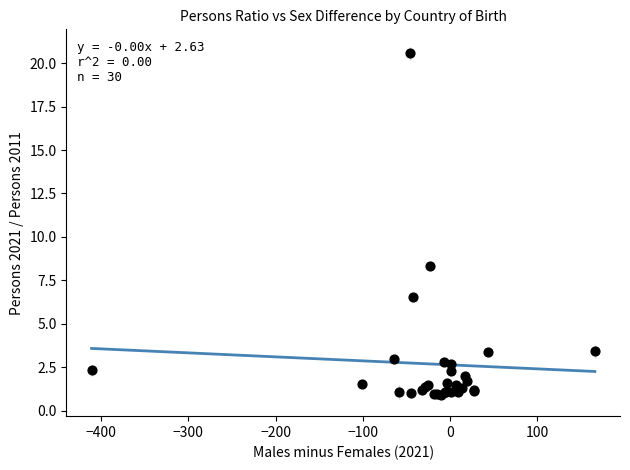

What Y value in the scatter plot is closest to 10?

8.3